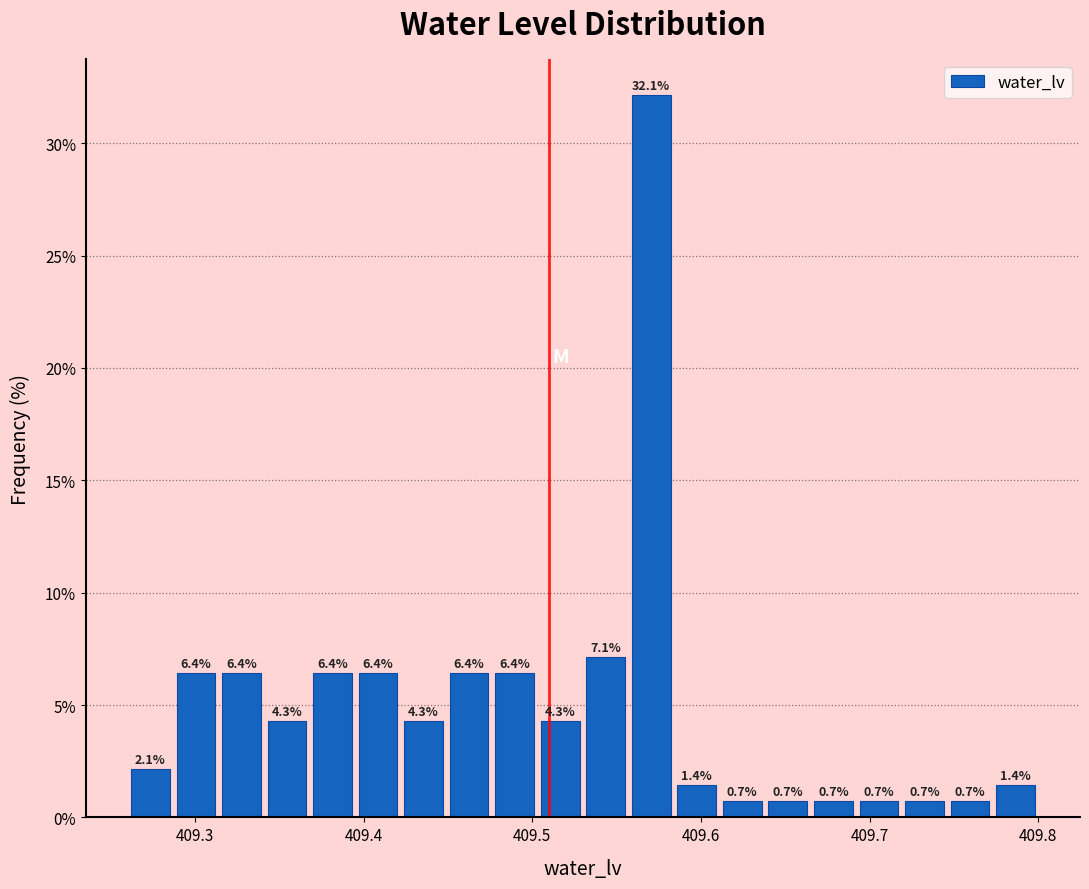

Around what value on the x-axis is the tallest bar? Give the approximate position of its centre, as read against the axis.

409.57